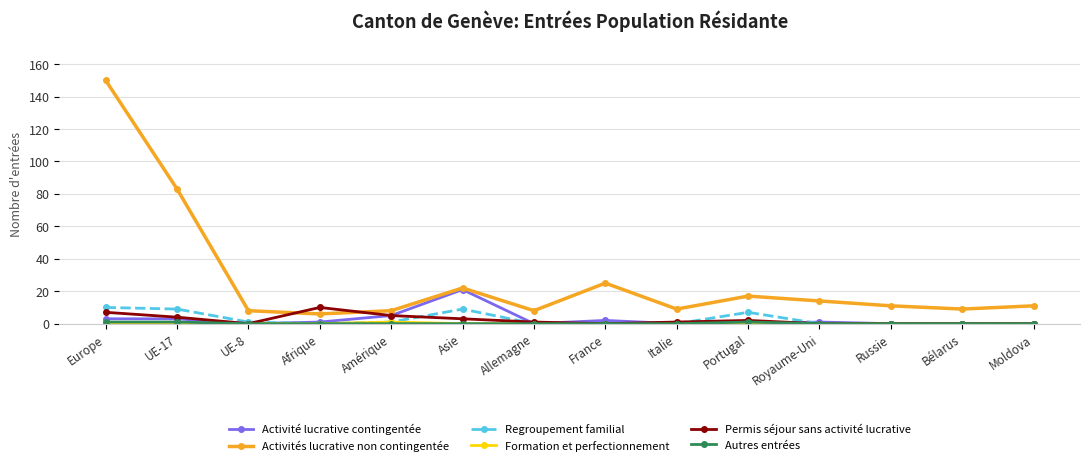

What is the total value across all series at UE-17?

100